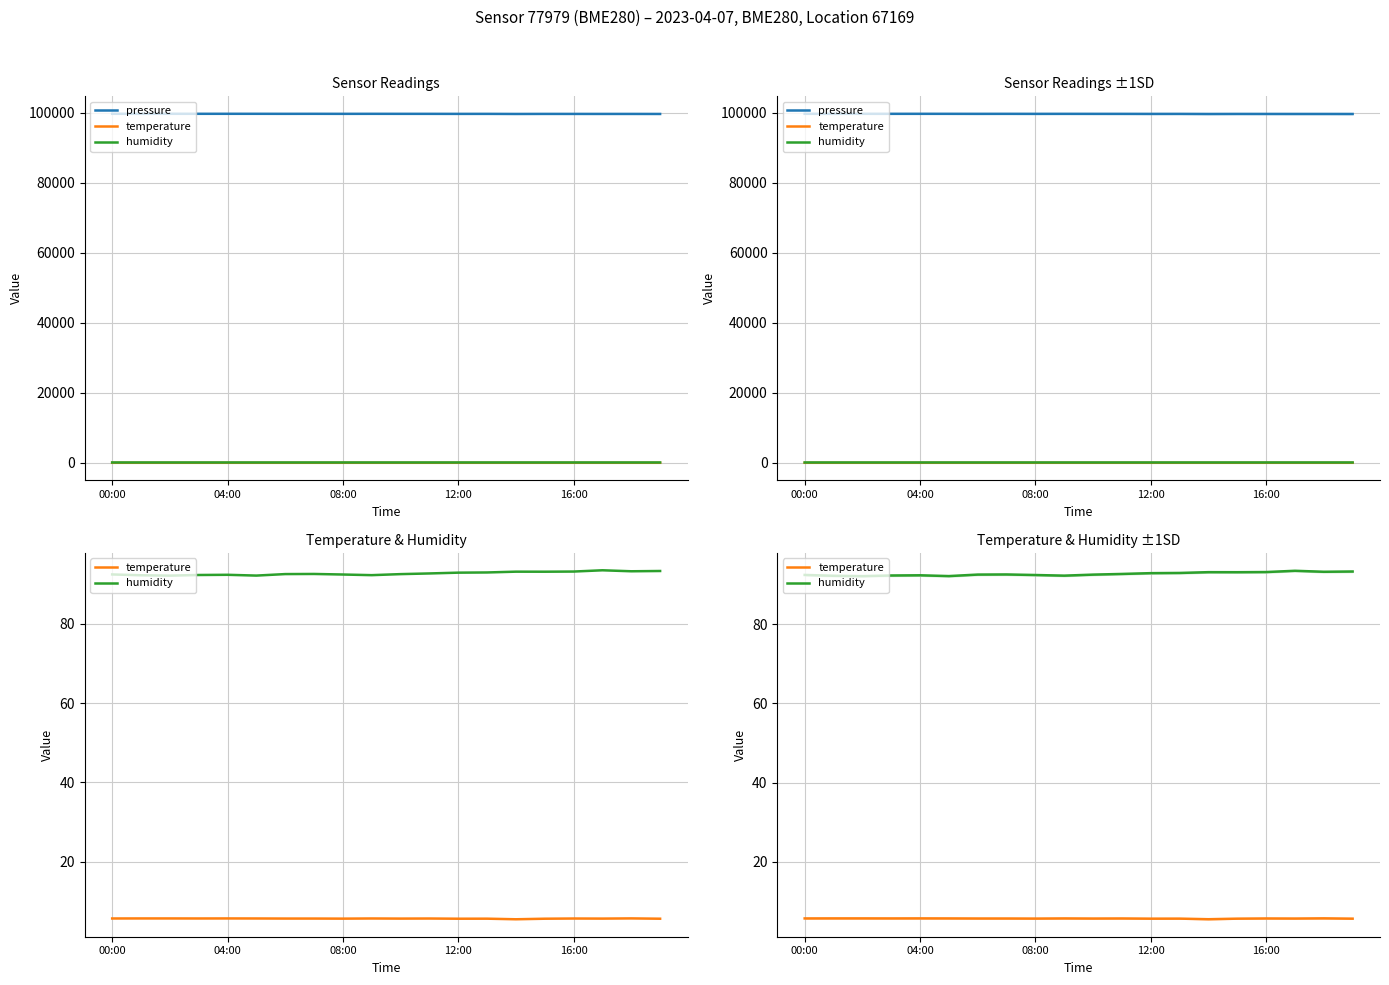

Is it true that pressure equals 99678.3 at 04:00?

True